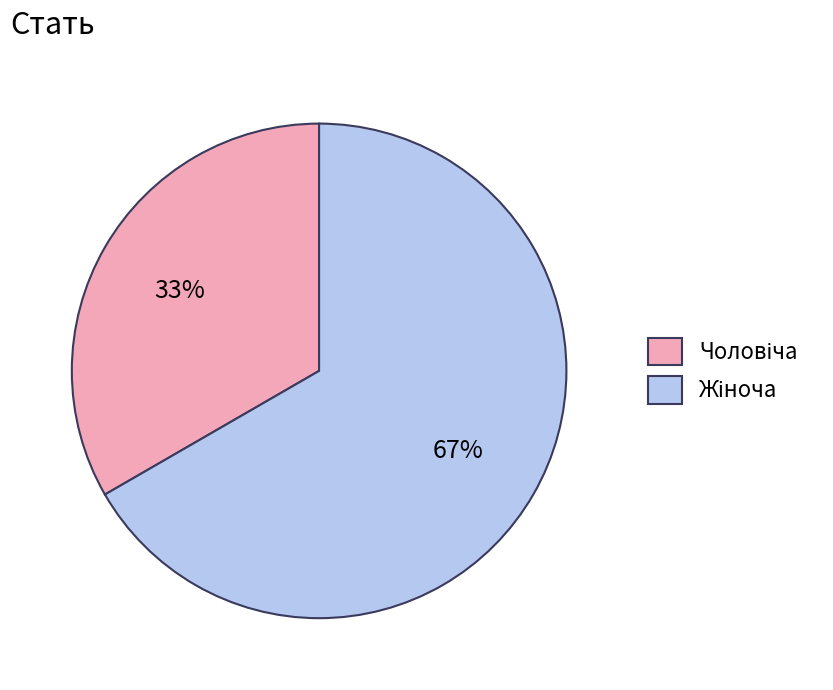

To the nearest percent, what is the average slice percentage?

50%